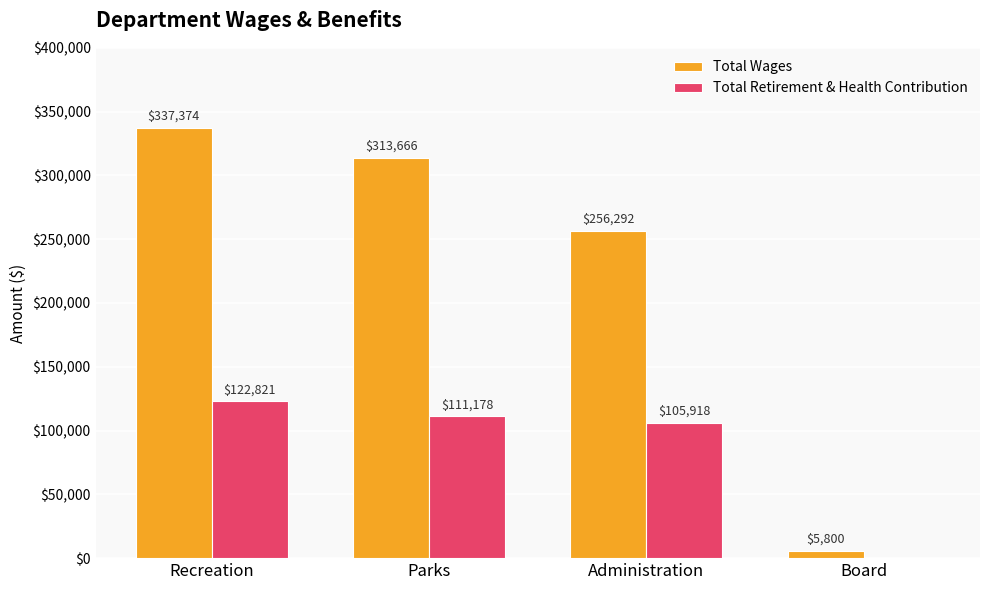

What is the difference between the Total Retirement & Health Contribution values at Recreation and Board?

122821